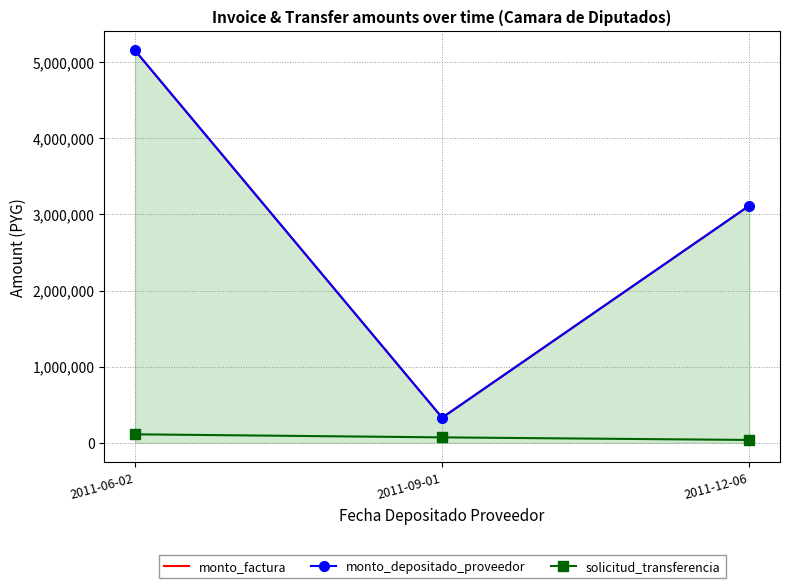

The monto_factura series shows 5153500 at 2011-06-02. True or false?

True